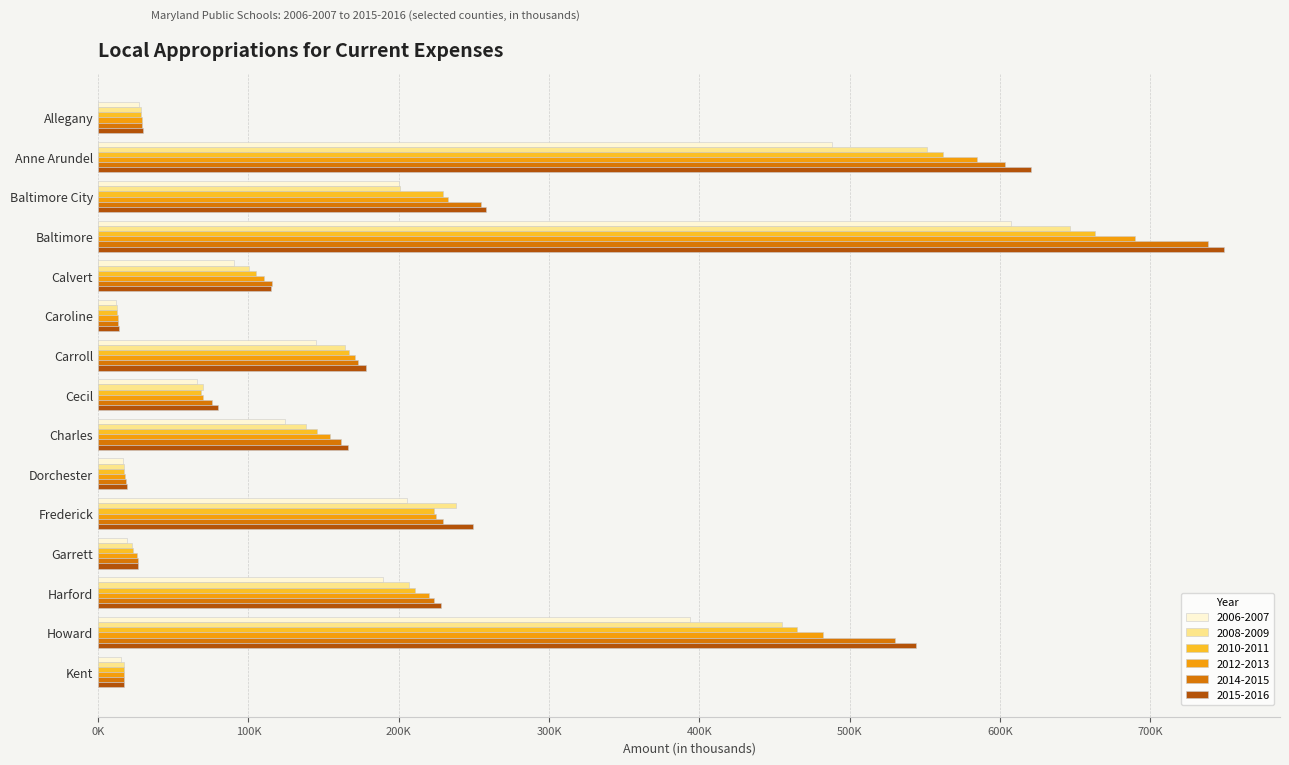

What is the difference between the 2012-2013 values at Charles and Anne Arundel?

430622.5